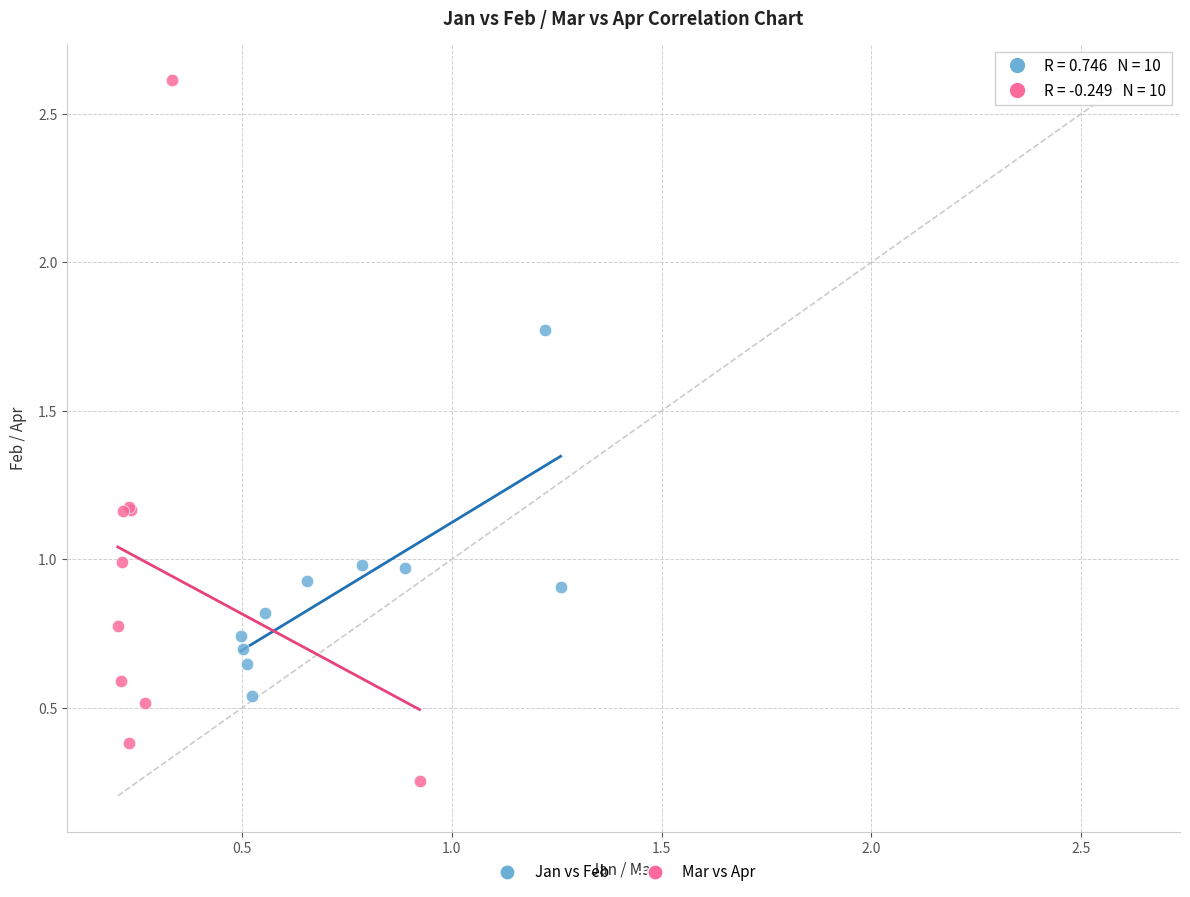

Which series has the widest spread of Y values?

Mar vs Apr